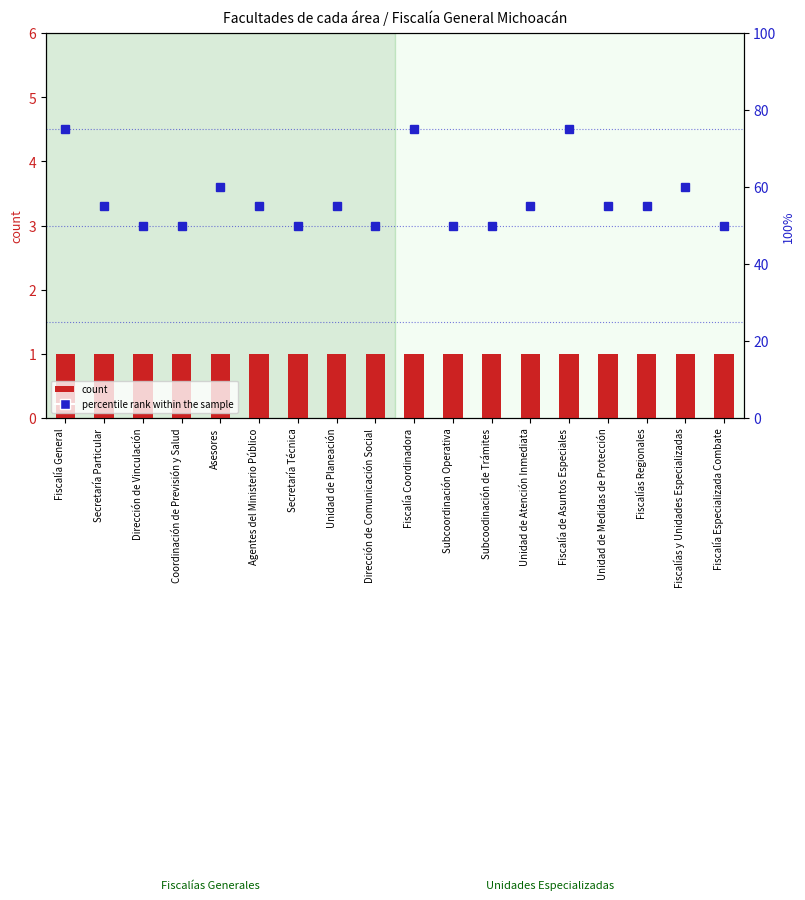

Rank the series by their average value, from lowest to highest.

count, percentile rank within the sample